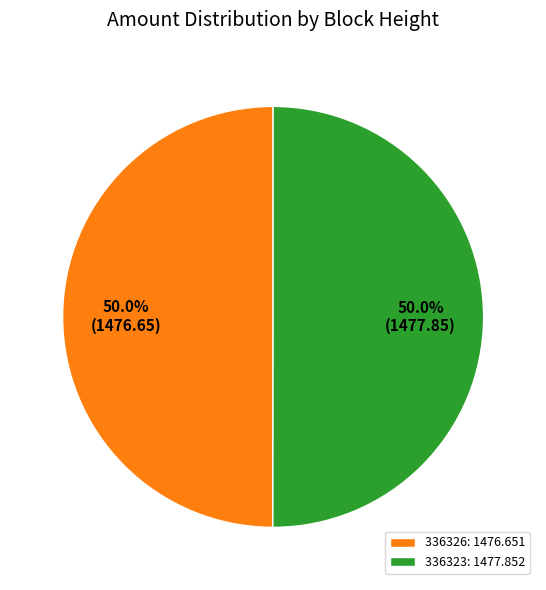

What is the ratio of the value at 336323: 1477.852 to the value at 336326: 1476.651?

1.0